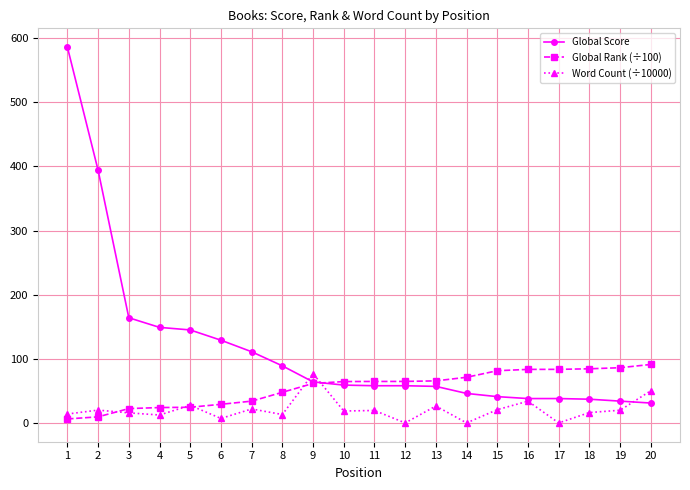

How many lines are shown in the chart?

3